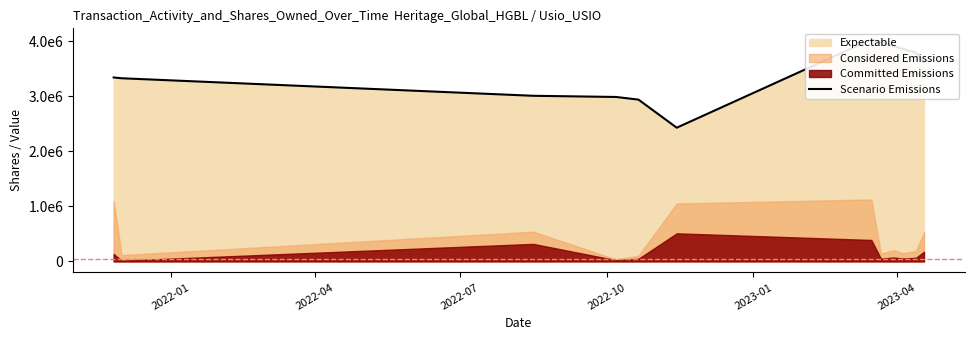

The chart shows a value of 2111108 at 2022-01. True or false?

False